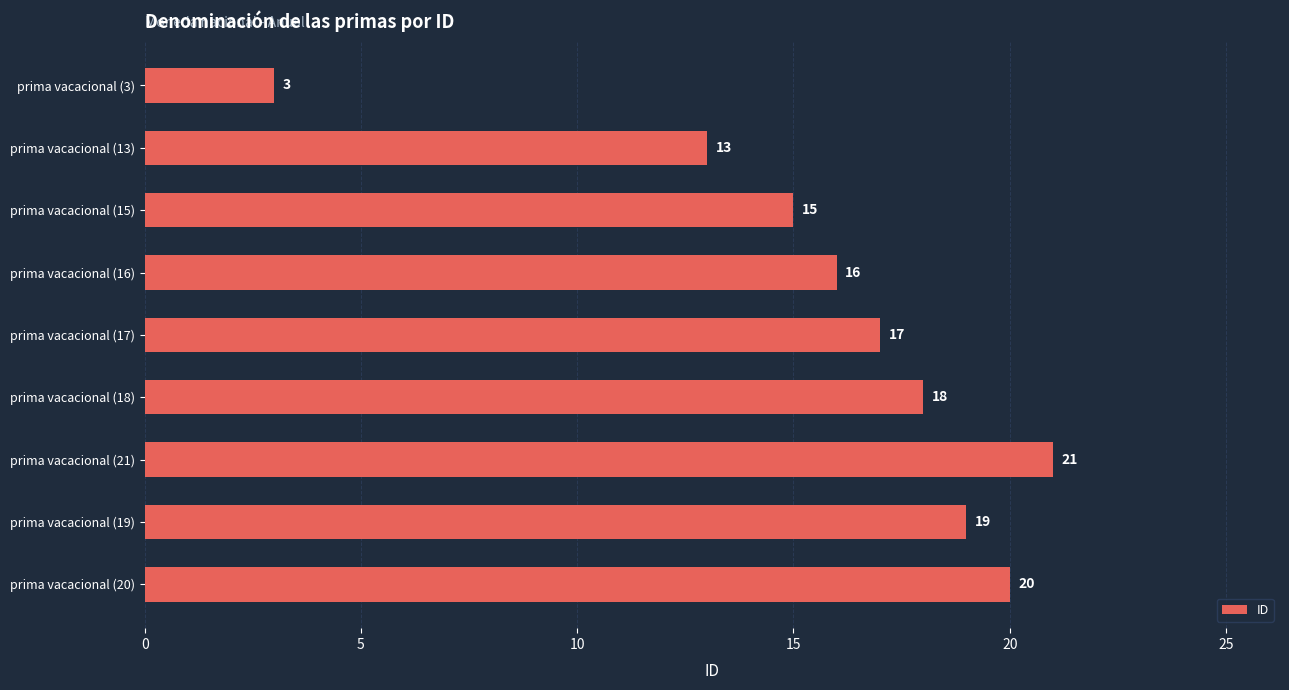

Between prima vacacional (15) and prima vacacional (3), which is larger?

prima vacacional (15)